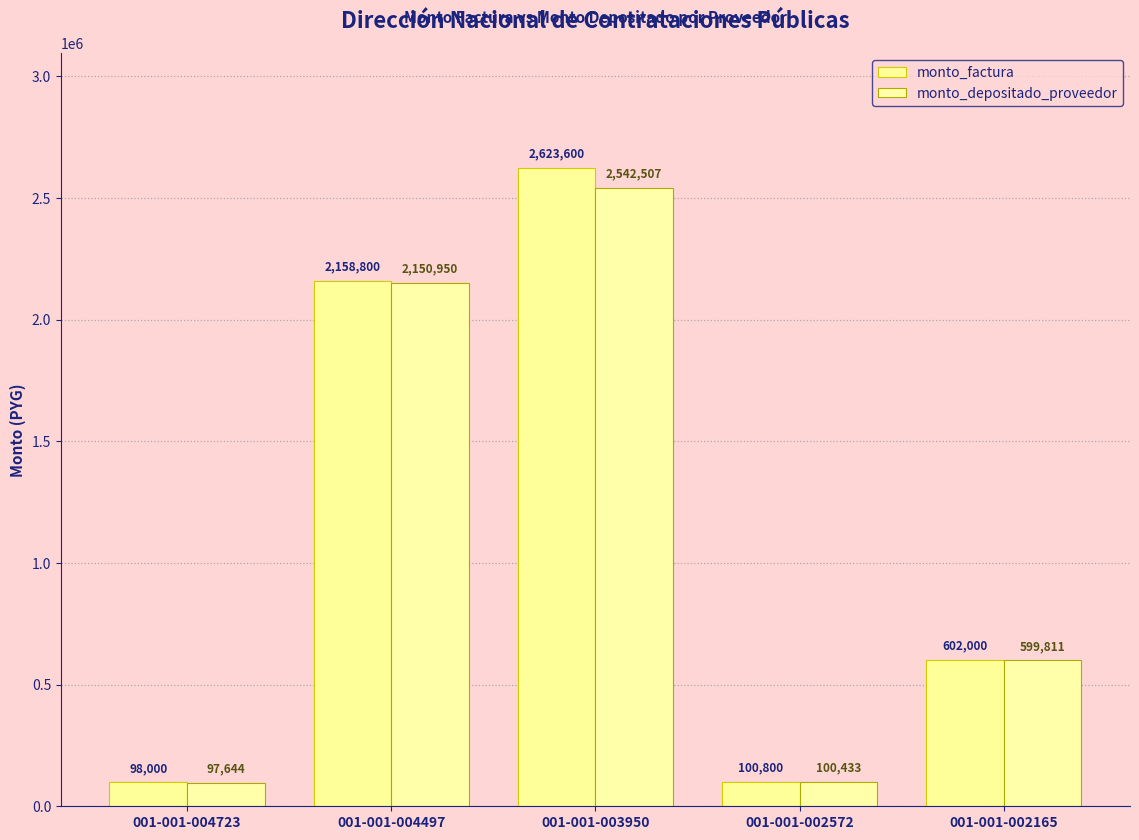

What is the difference between the maximum and minimum values in the monto_factura series?

2525600